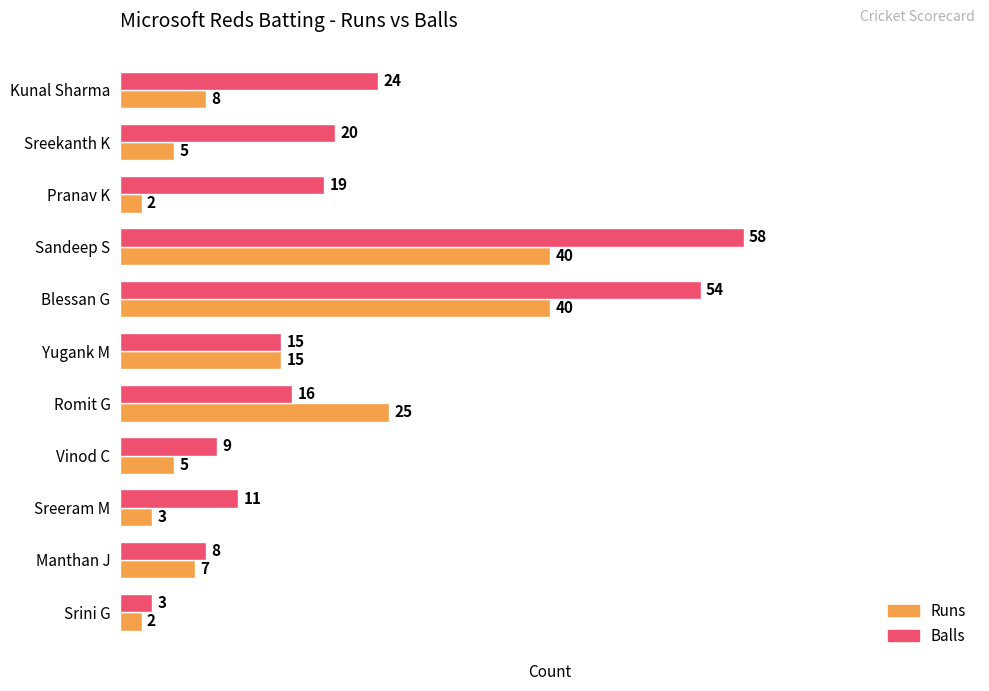

How many data points does each series have?

11